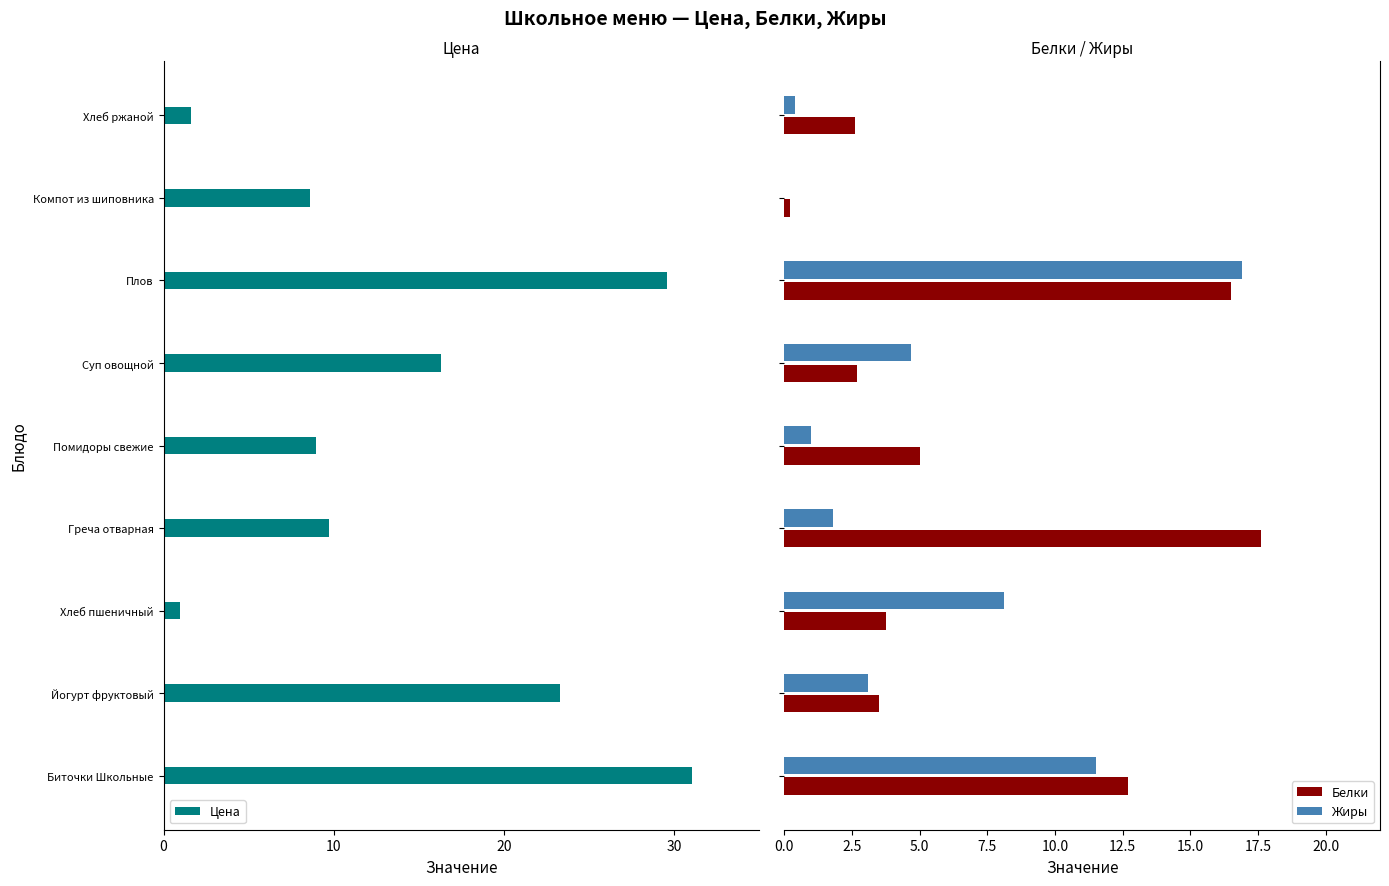

At how many categories does at least one series exceed -13?

9